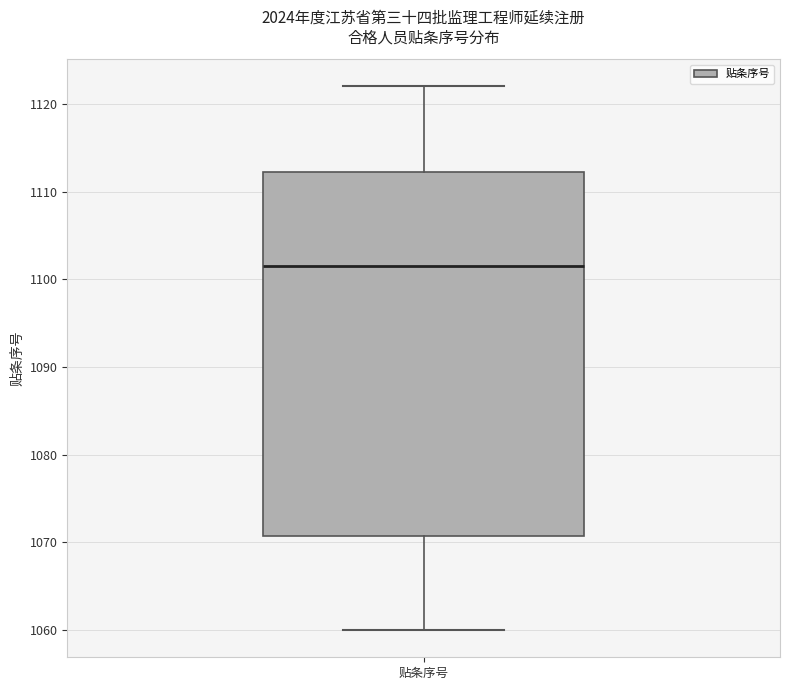

Read this box plot against the y-axis: the position of the median line, the range covered by the box, and the ends of both whiskers. The values are not printed on the chart, so give them approximately, as read against the axis.

median 1102, box 1071 to 1112, whiskers 1060 to 1122